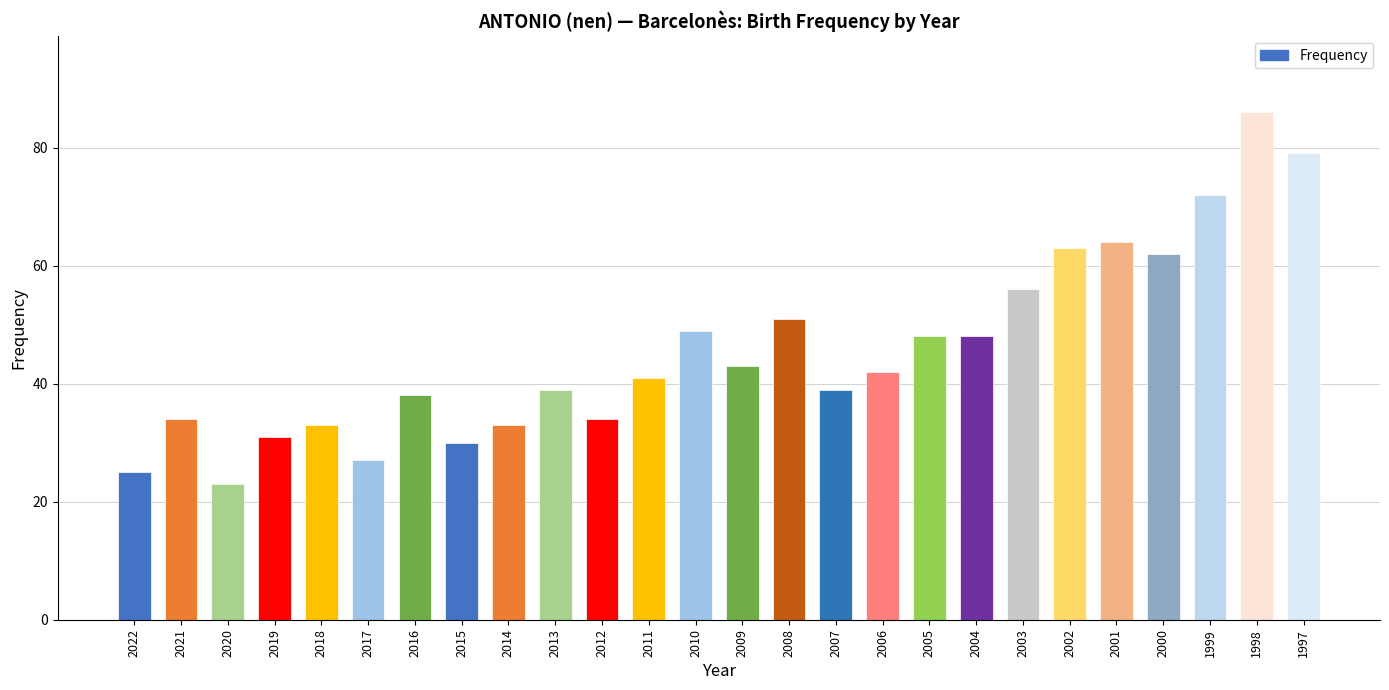

What is the difference between the values at 2003 and 2006?

14